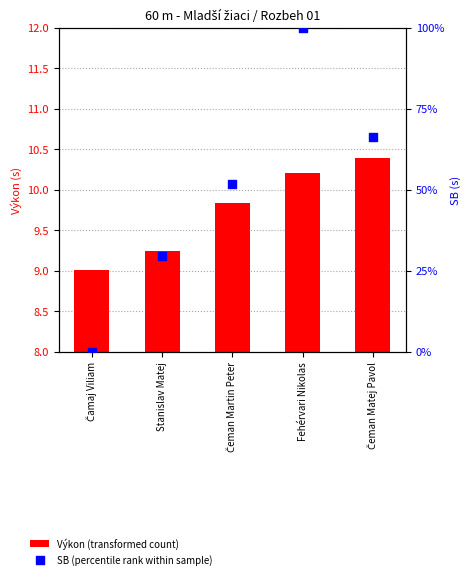

At which category is the sum across all series the highest?

Fehérvari Nikolas